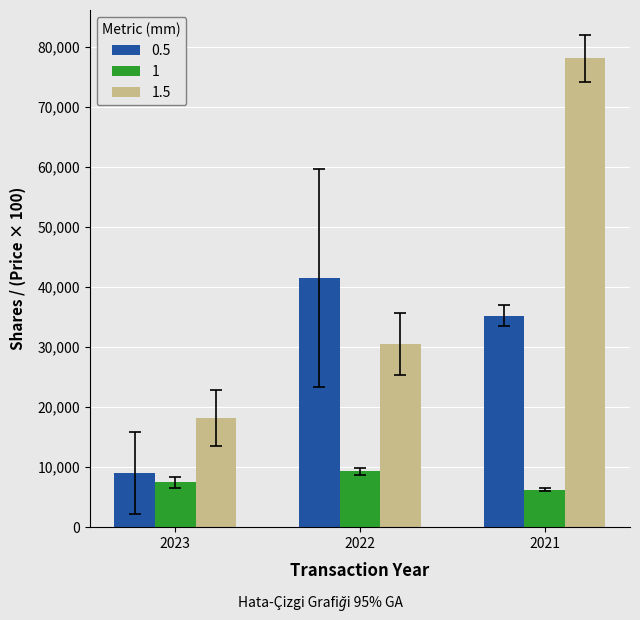

What is the difference between the highest and lowest values at 2023?

10726.0